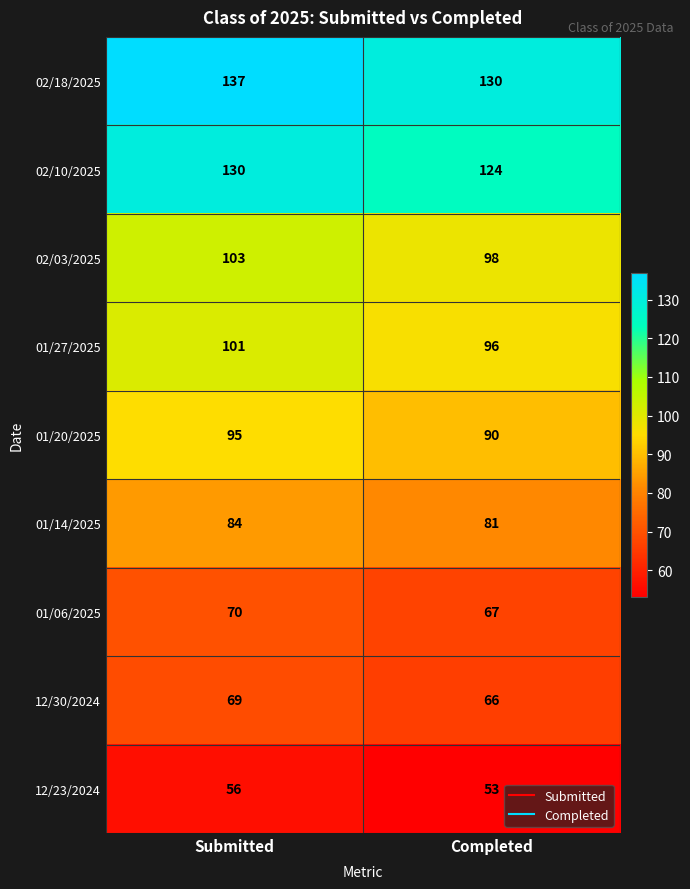

Count the number of categories in the chart.

2